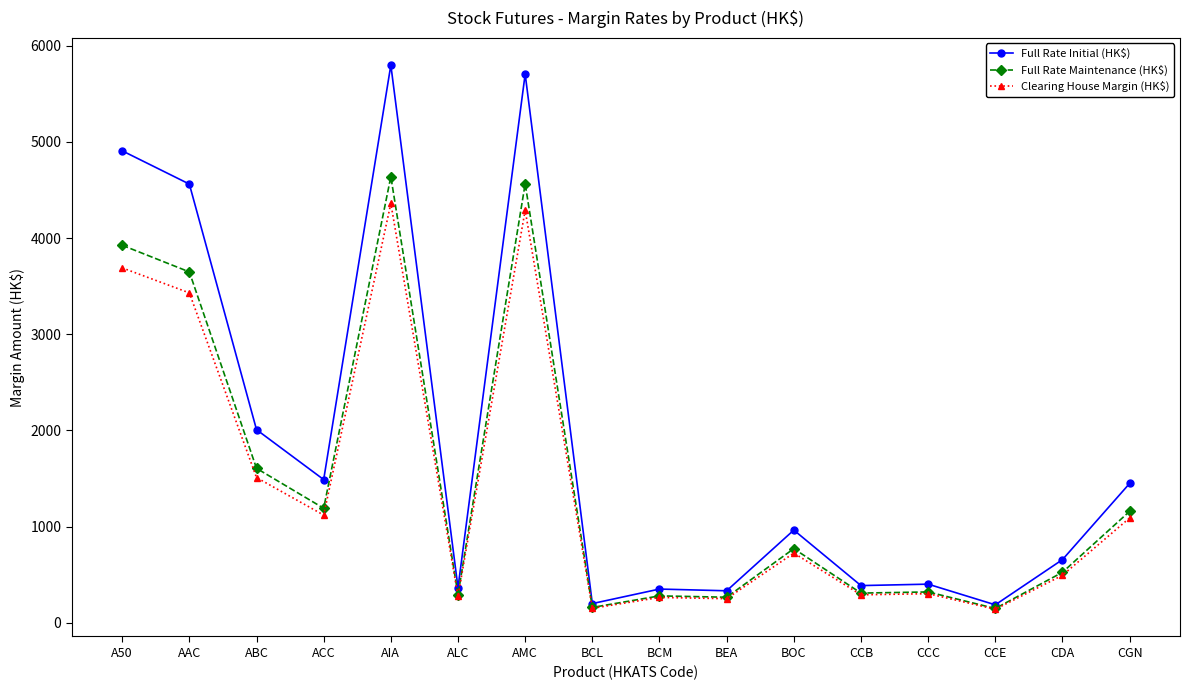

Is it true that Clearing House Margin (HK$) equals 6627 at AIA?

False